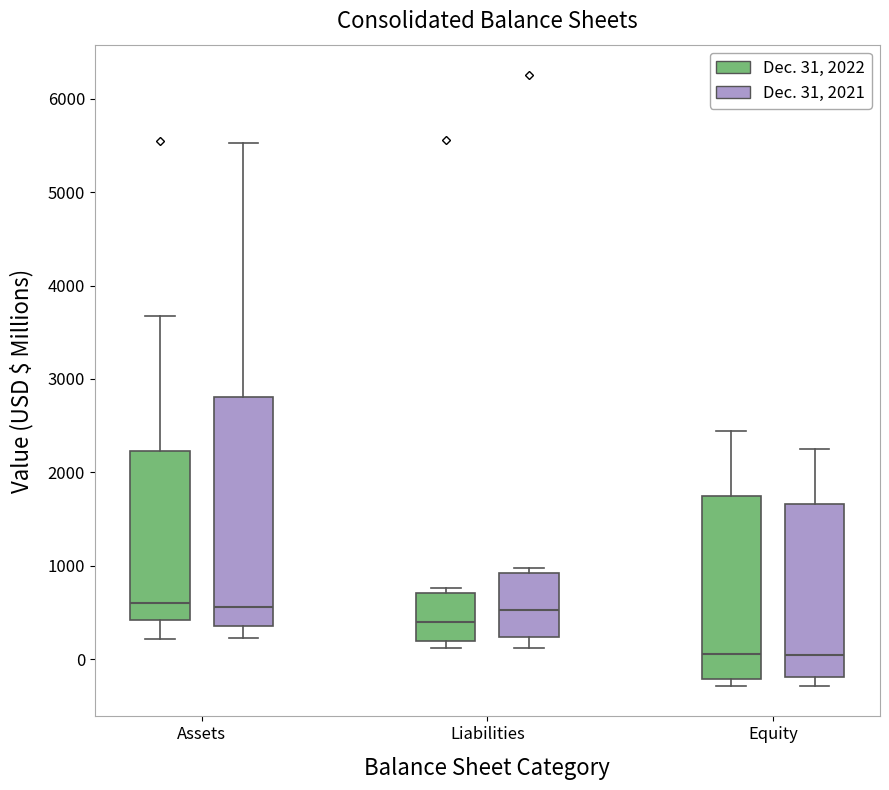

Where does the median line of the box for Assets (Dec. 31, 2022) sit on the y-axis? The values are not printed on the chart, so give them approximately, as read against the axis.

600